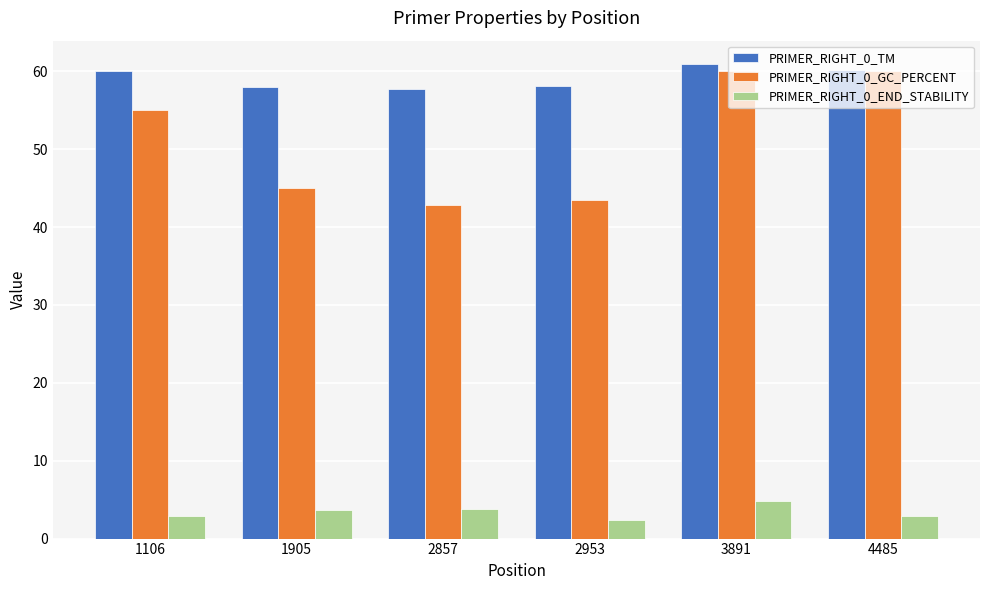

At which category is the sum across all series the highest?

3891